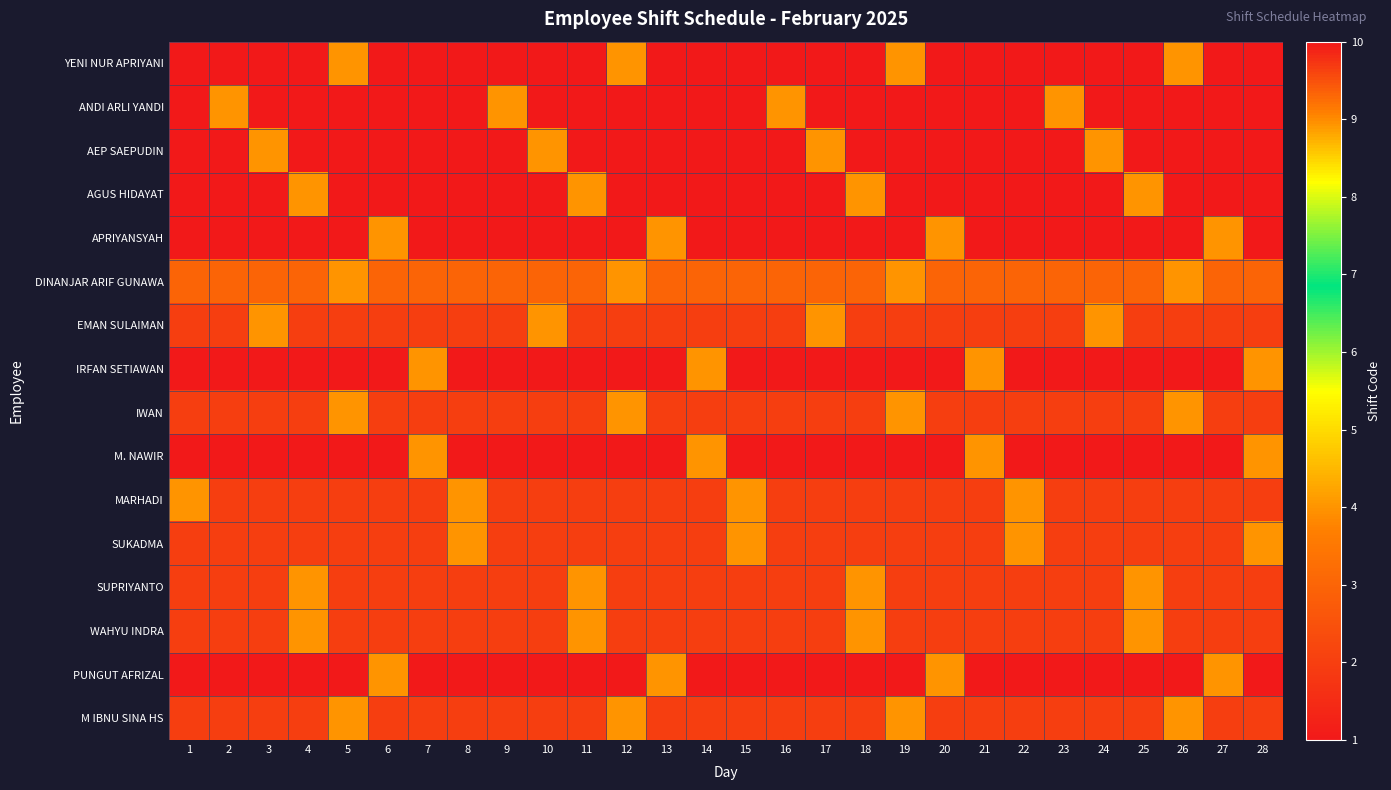

What is the maximum value shown in the chart?

10